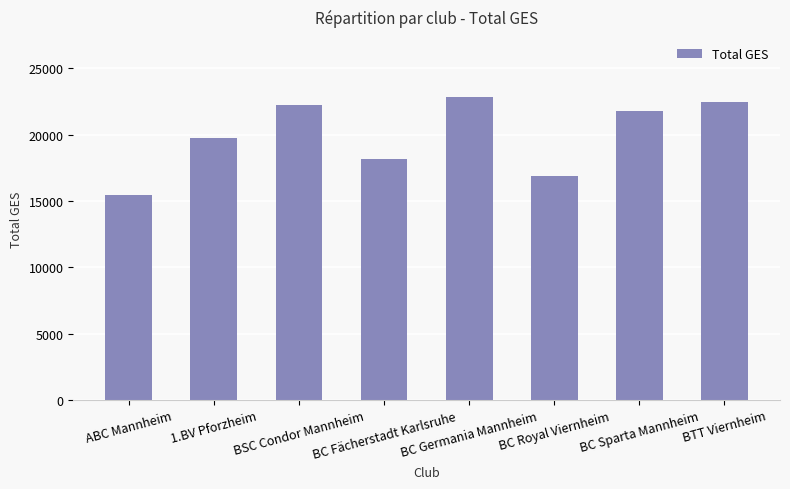

At which category does the chart reach its minimum across all series?

ABC Mannheim